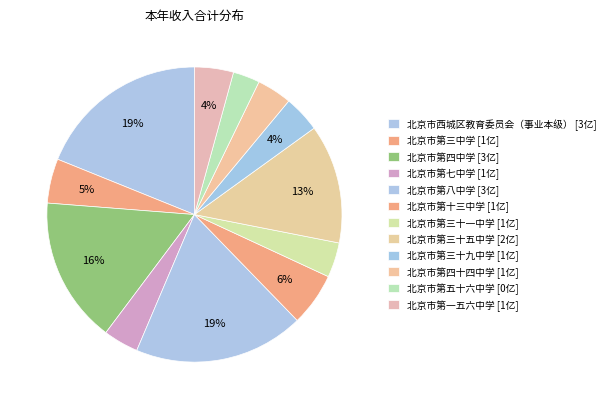

Combined, what portion of the pie is 北京市第四十四中学 and 北京市第三十一中学?

7.6%